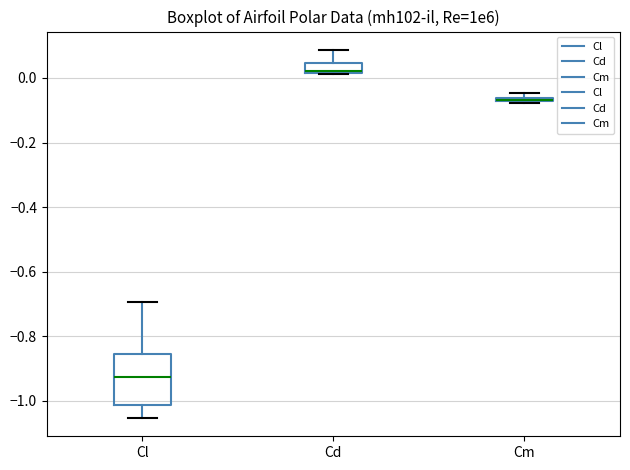

Comparing the boxes themselves (not the whiskers), which one is the tallest?

Cl